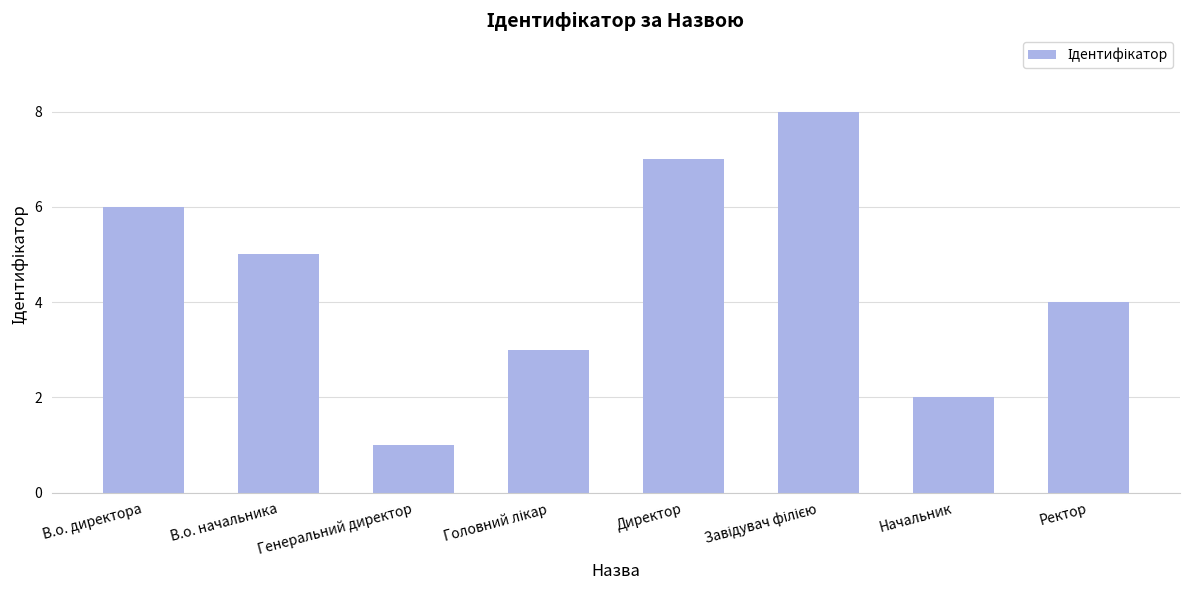

What is the change in value from Директор to Начальник?

-5